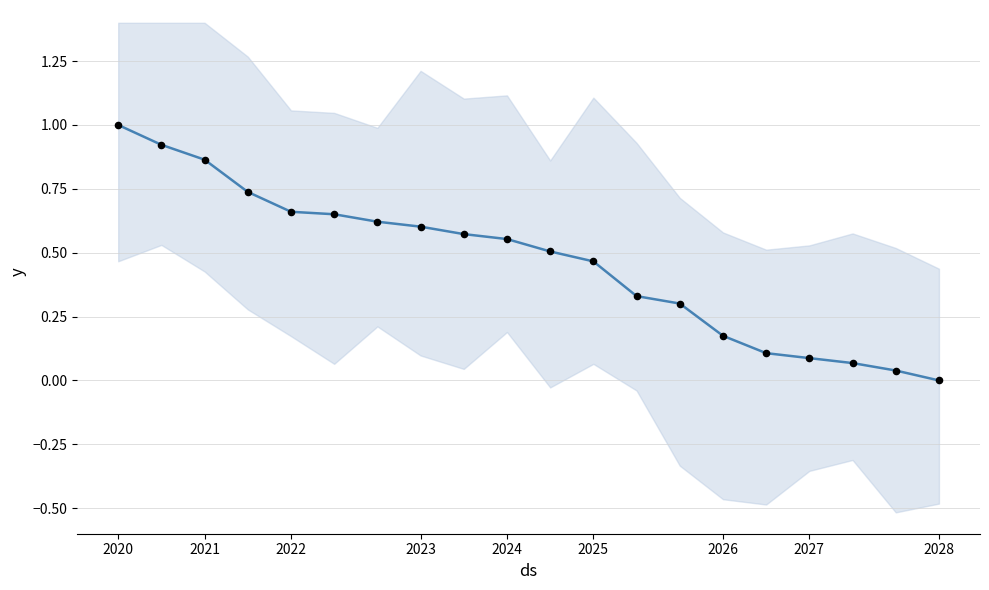

Between 9 and 2023, which is larger?

2023